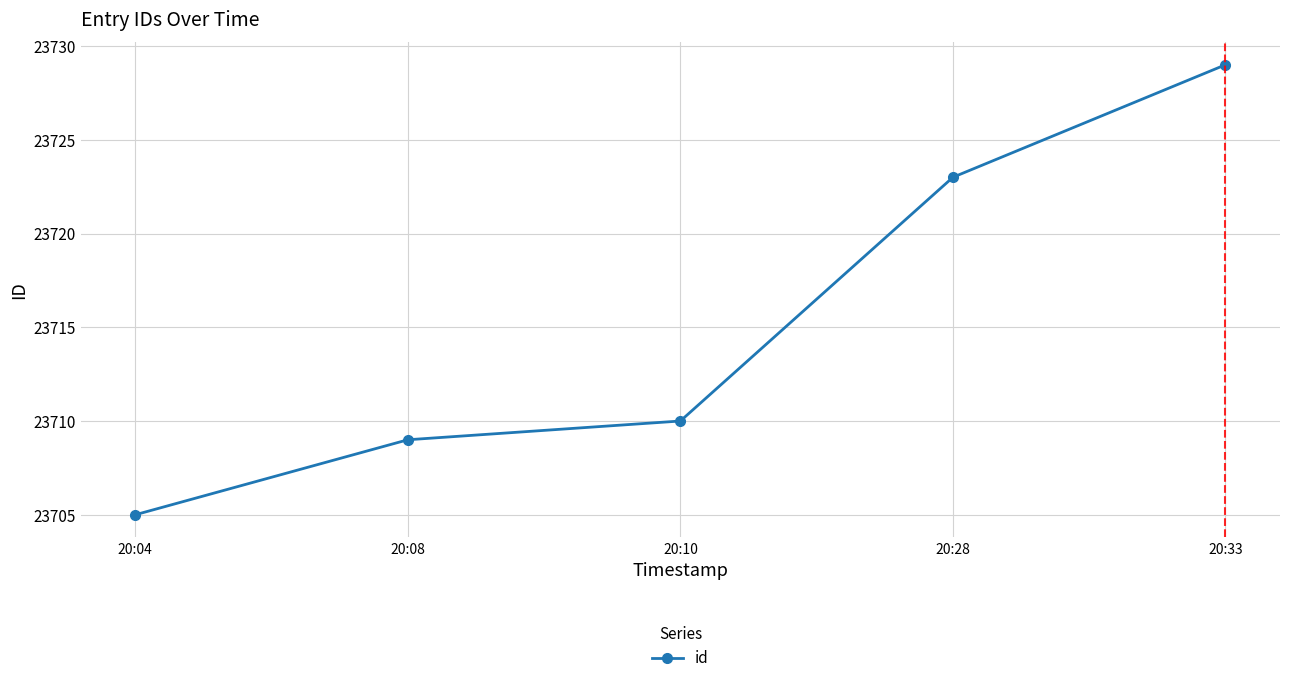

Does the chart have visible grid lines?

Yes